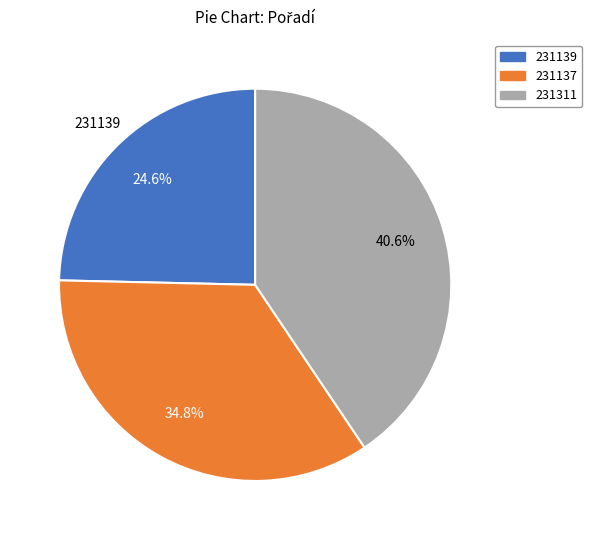

Count the number of slices in the pie.

3